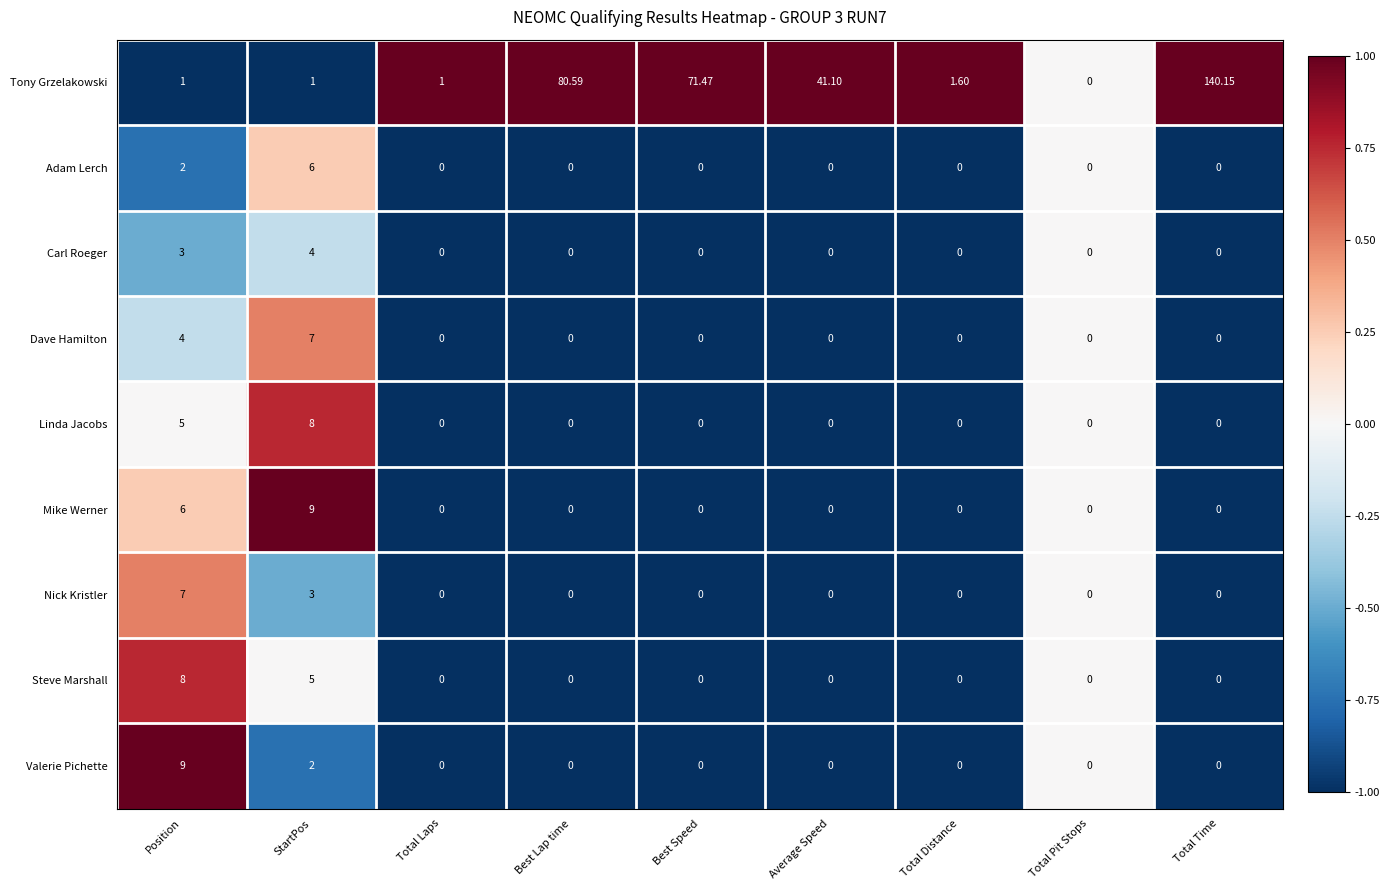

Which category has the highest value in the Linda Jacobs series?

StartPos